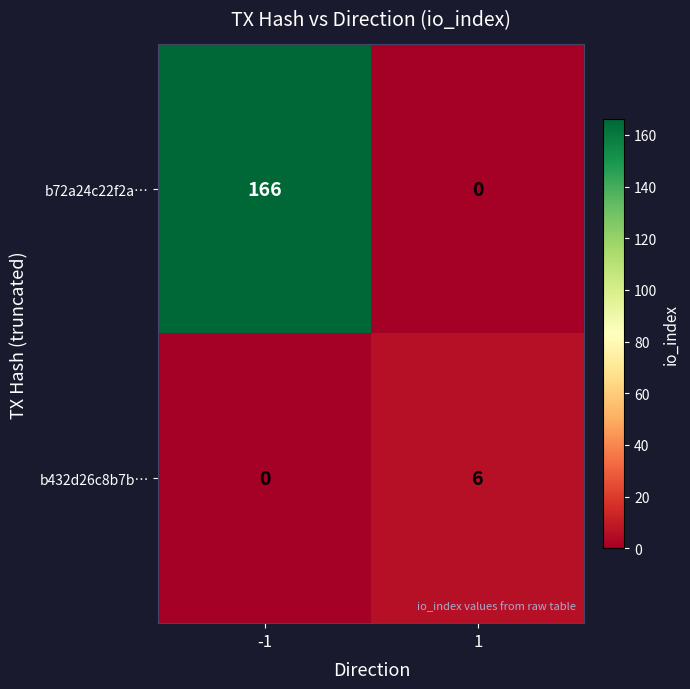

Reading right to left, extract all data points from this chart.

b72a24c22f2a…: 0	166
b432d26c8b7b…: 6	0